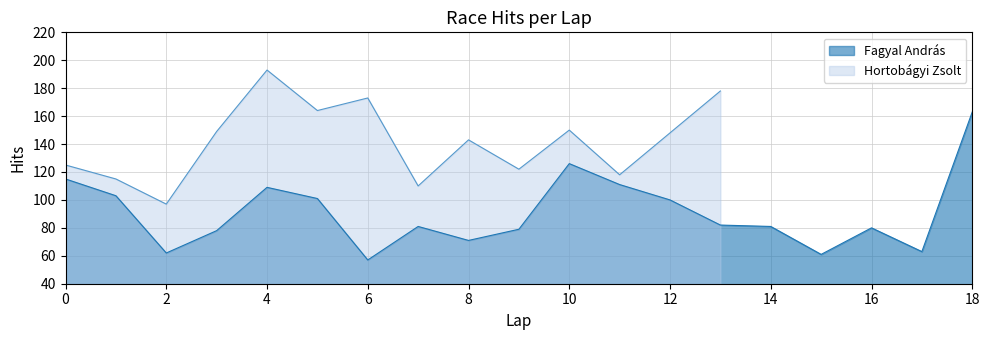

At which label does Fagyal András reach its peak?

18